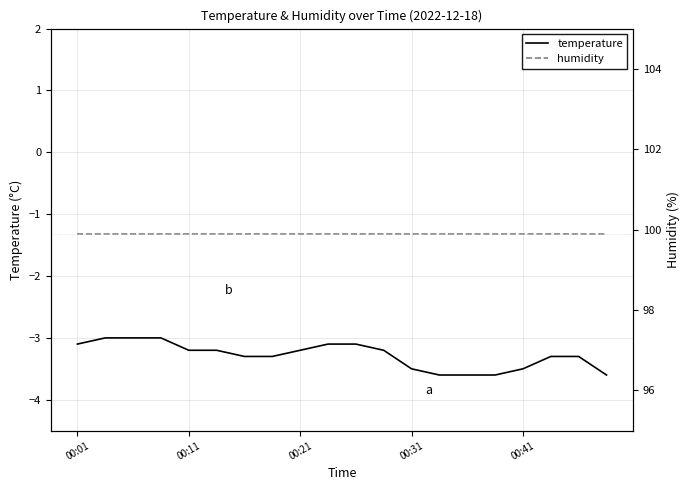

Is it true that temperature equals -3.5 at 00:41?

True